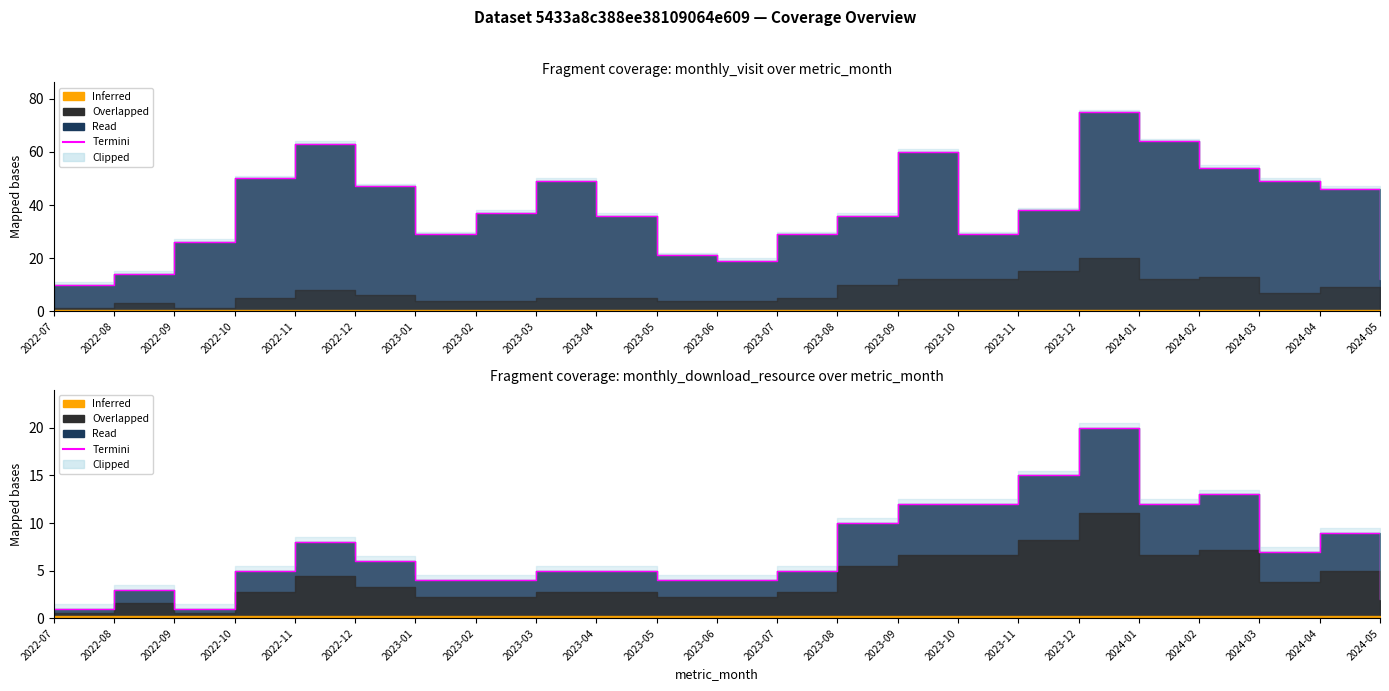

Where does the data first go above 5?

2022-11